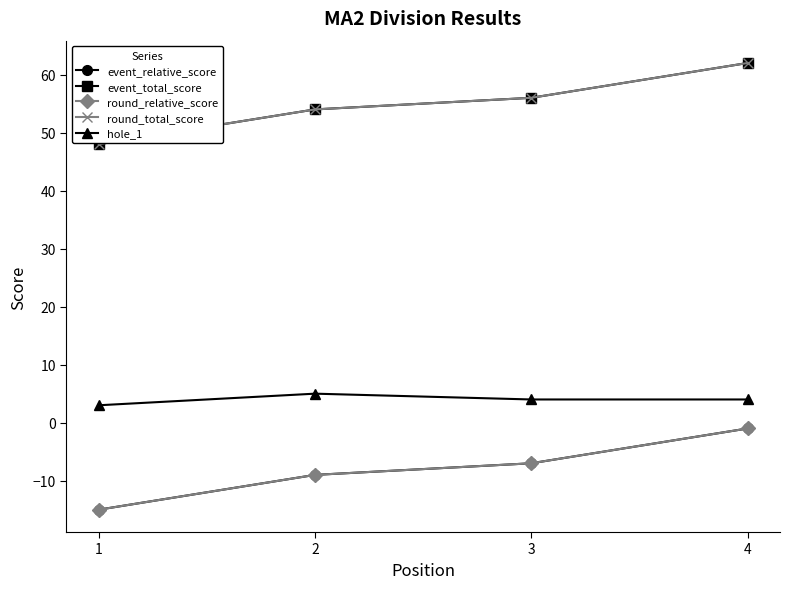

Reading left to right, transcribe all the data shown in this chart.

event_relative_score: -15	-9	-7	-1
event_total_score: 48	54	56	62
round_relative_score: -15	-9	-7	-1
round_total_score: 48	54	56	62
hole_1: 3	5	4	4